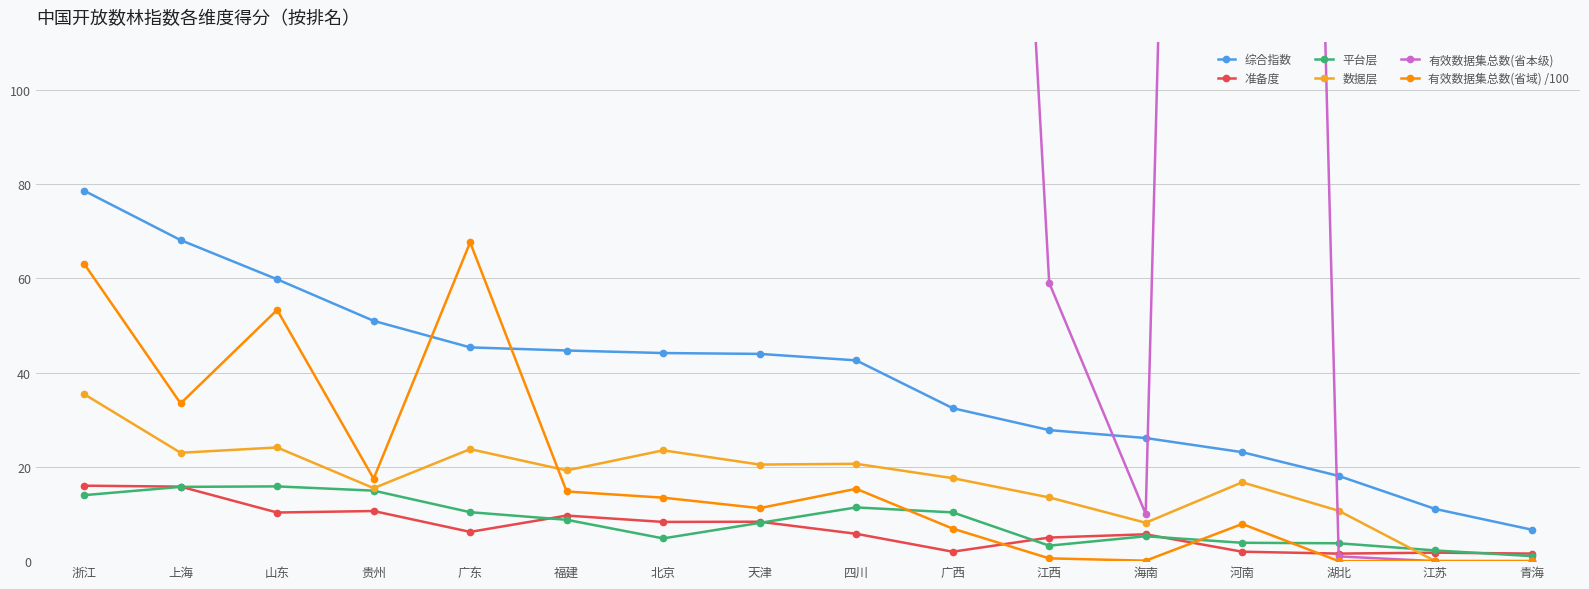

The 准备度 series shows 1.6 at 湖北. True or false?

True